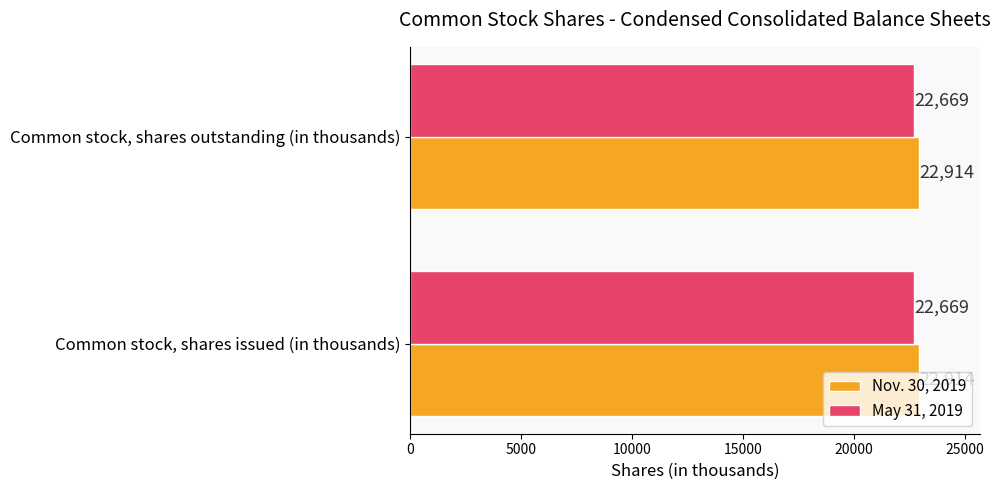

The Nov. 30, 2019 series shows 22914 at Common stock, shares outstanding (in thousands). True or false?

True